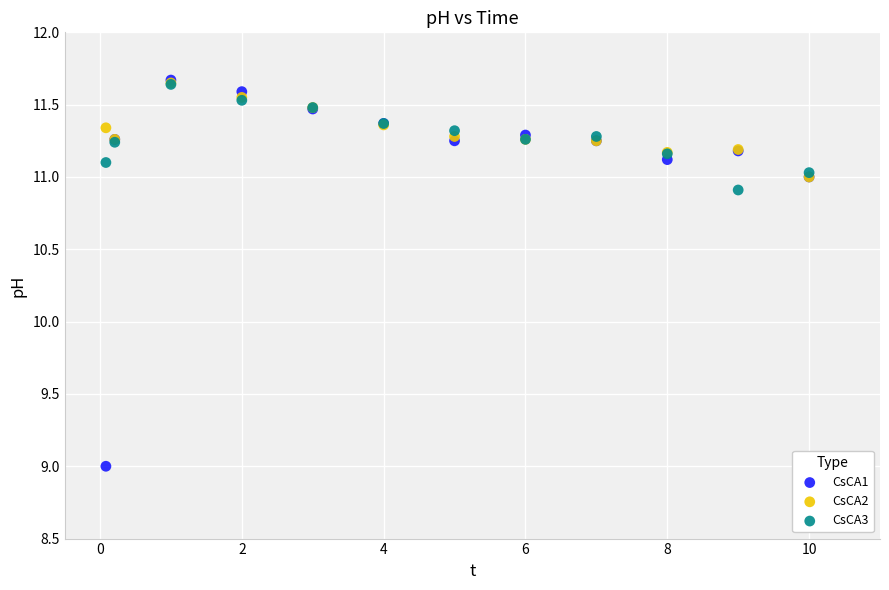

What are all the series names shown in the legend?

CsCA1, CsCA2, CsCA3